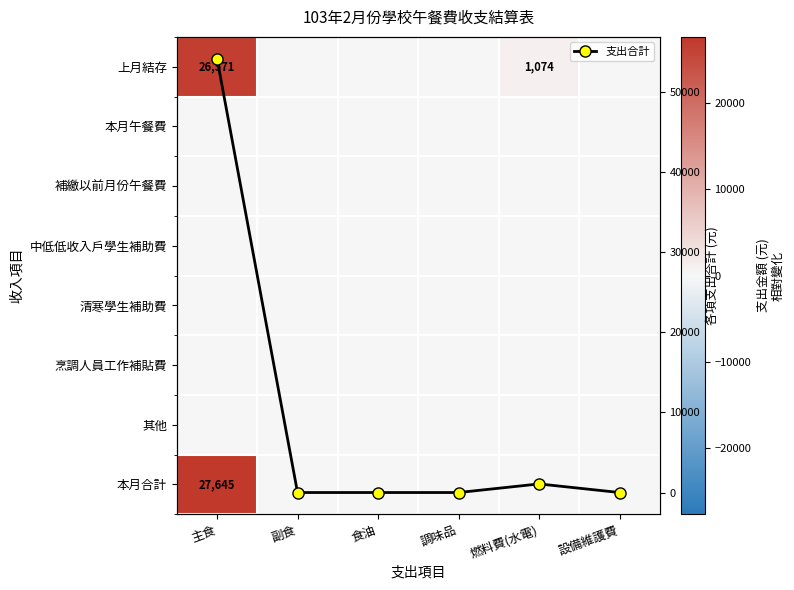

At which label is 支出合計 closest to 27108?

燃料費(水電)